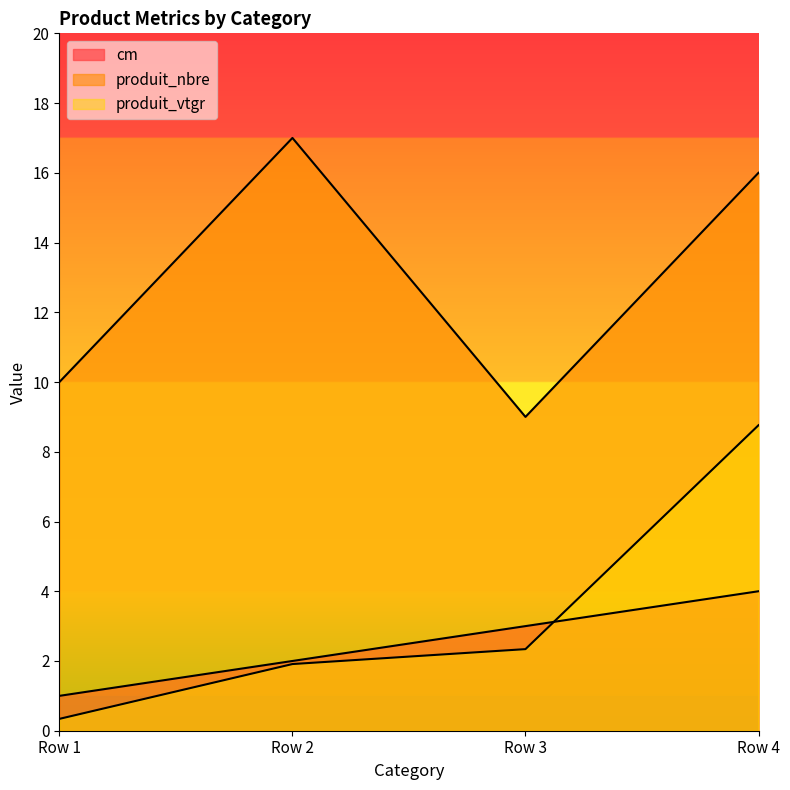

Where is cm nearest to the value 2?

Row 2